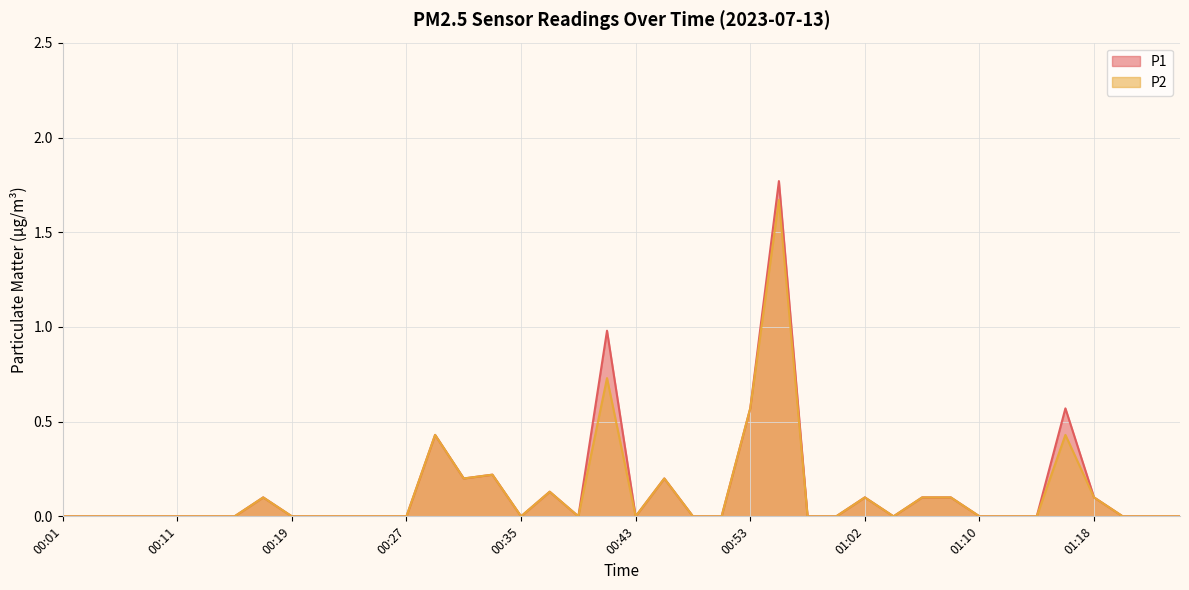

Count the number of categories in the chart.

40